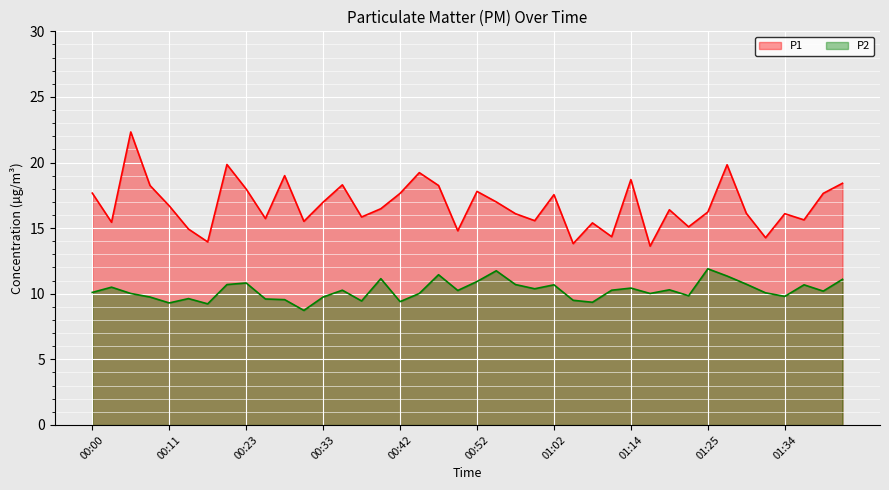

Rank the categories by P1 value from lowest to highest.

01:17, 01:04, 00:18, 01:32, 01:09, 00:50, 00:16, 01:22, 01:07, 00:03, 00:30, 00:59, 01:37, 00:25, 00:37, 00:57, 01:34, 01:29, 01:25, 01:19, 00:40, 00:11, 00:33, 00:55, 01:02, 00:42, 01:39, 00:00, 00:52, 00:23, 00:08, 00:47, 00:35, 01:42, 01:14, 00:28, 00:45, 01:27, 00:20, 00:06